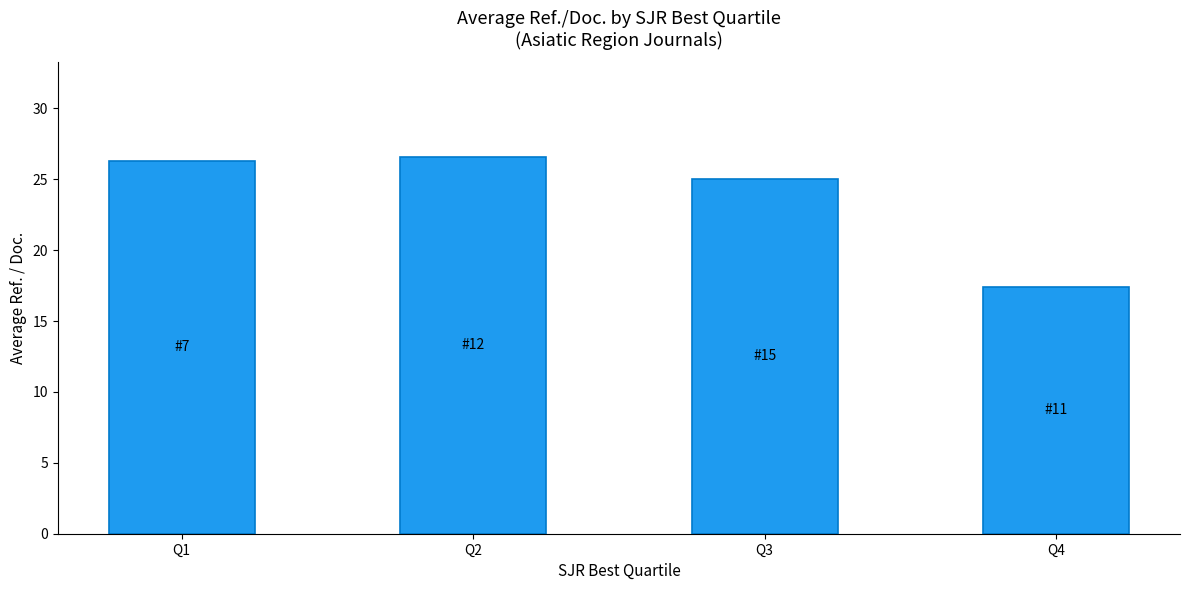

Reading left to right, transcribe all the data shown in this chart.

26.3	26.6	25.0	17.4